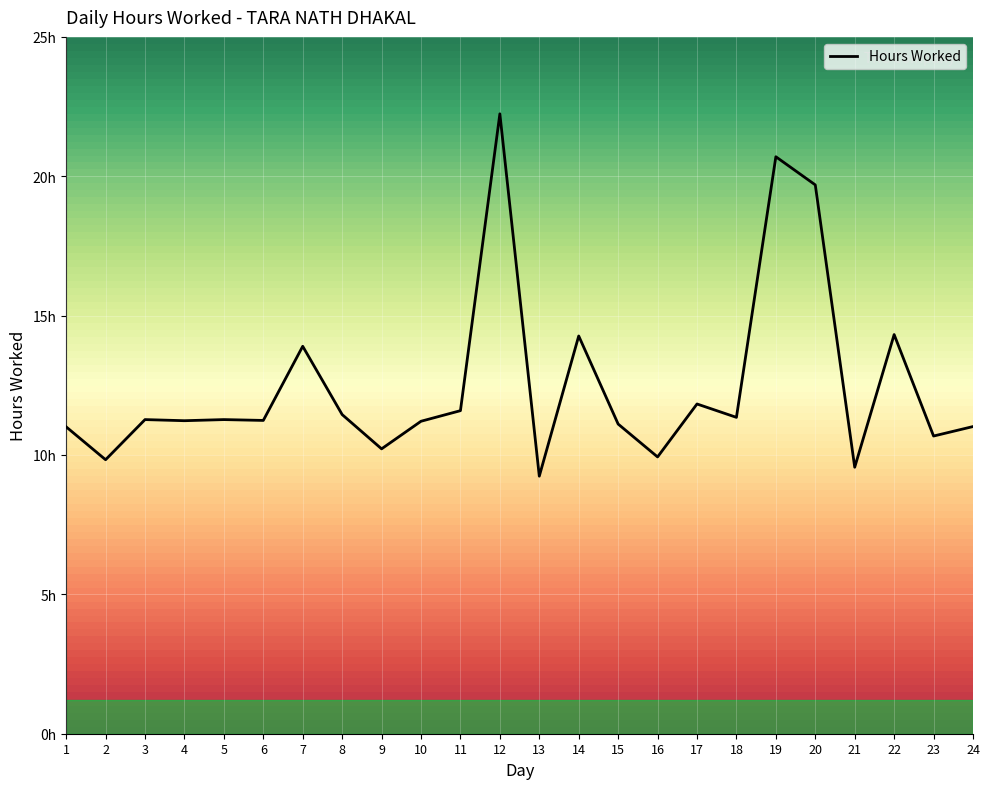

The value at 3 is 16.2. True or false?

False